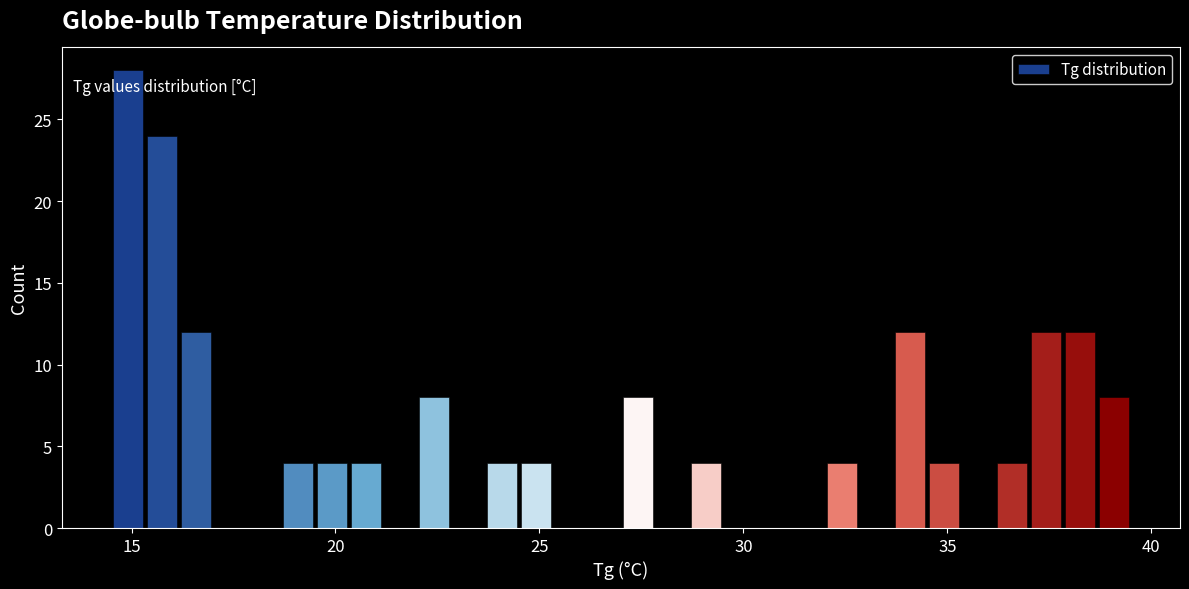

Around what value on the x-axis is the tallest bar? Give the approximate position of its centre, as read against the axis.

15.0